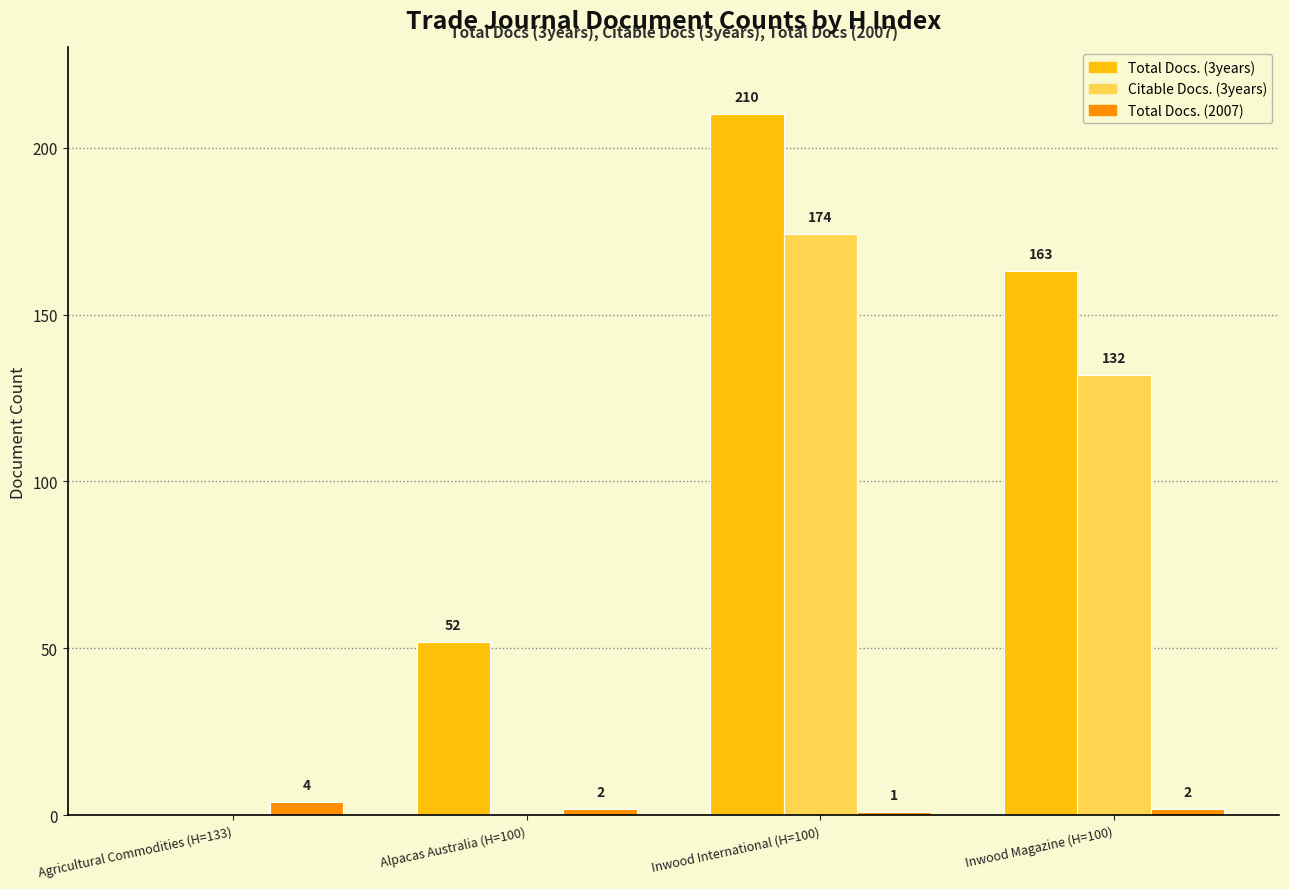

Reading left to right, list all the values displayed in this chart.

Total Docs. (3years): 0	52	210	163
Citable Docs. (3years): 0	0	174	132
Total Docs. (2007): 4	2	1	2